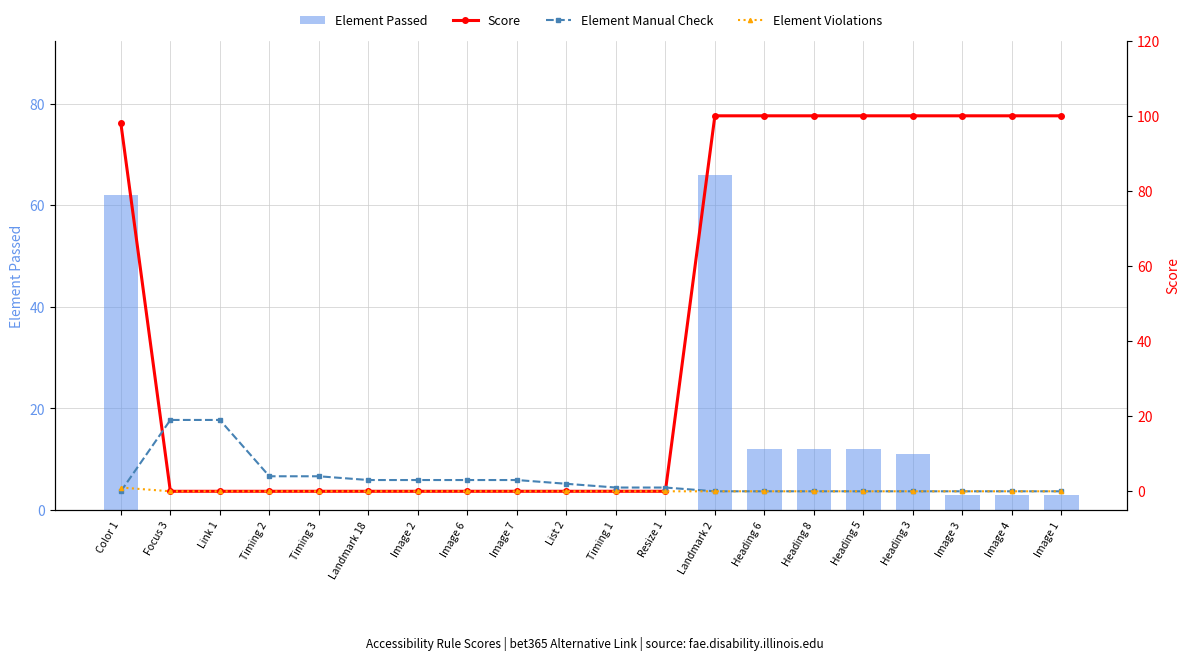

Count the Element Violations values in the range 0 to 1.

20